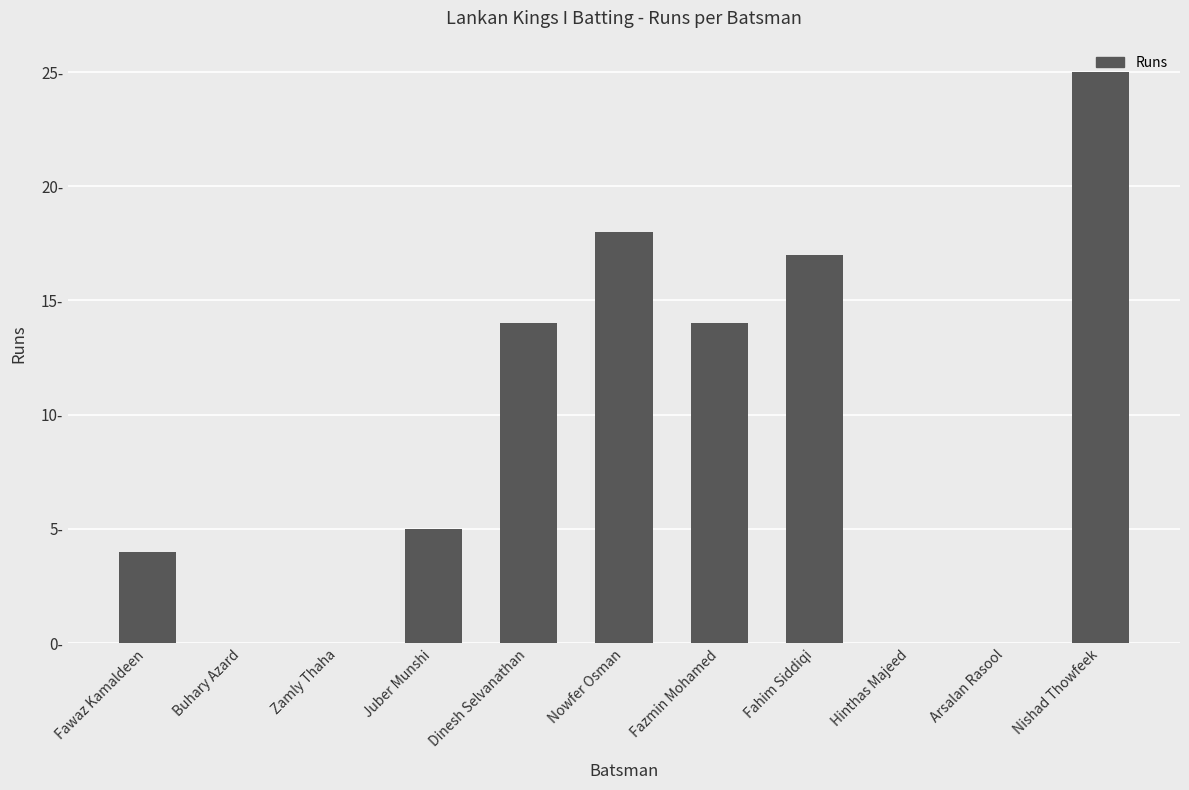

Is it true that the value at Fawaz Kamaldeen is 6?

False